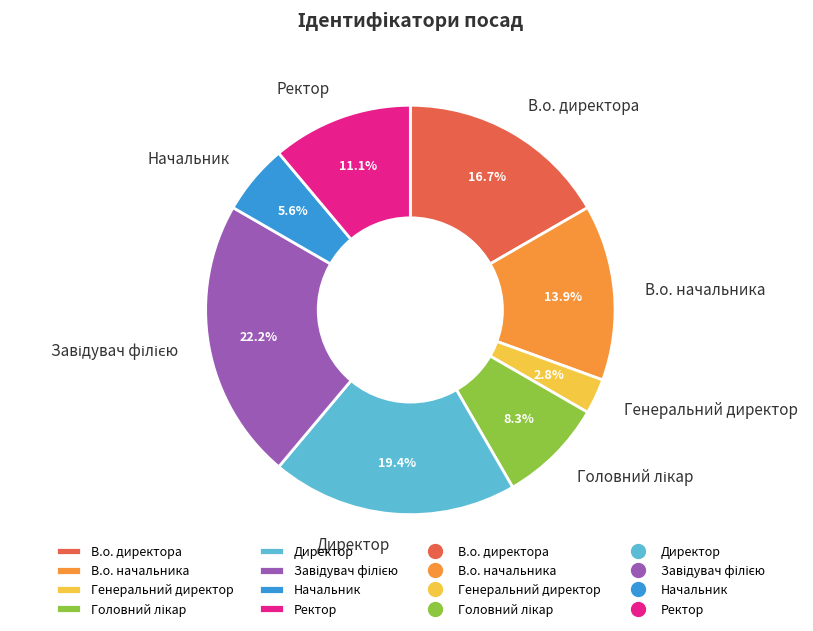

Which has a higher value, Генеральний директор or Директор?

Директор